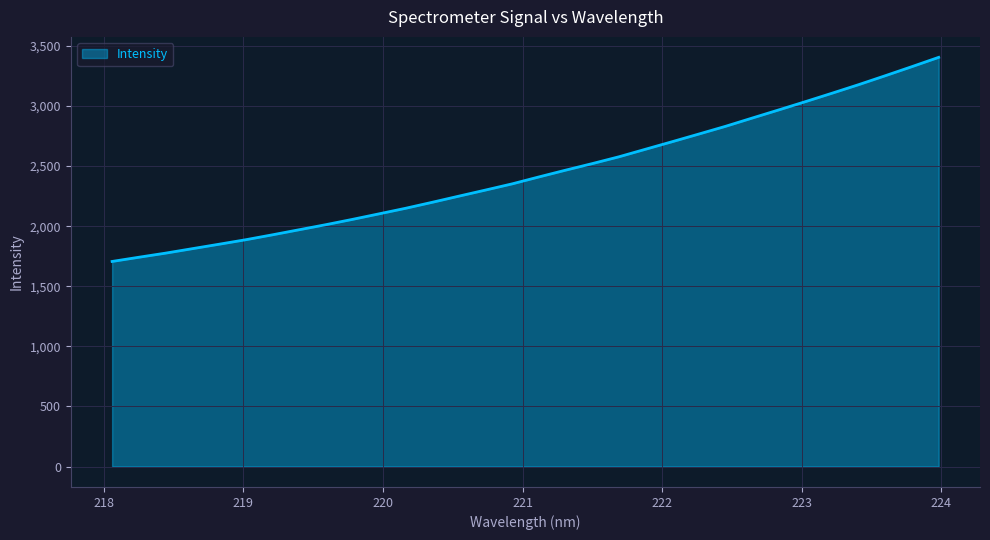

What is the difference between the maximum and minimum values?

1698.5